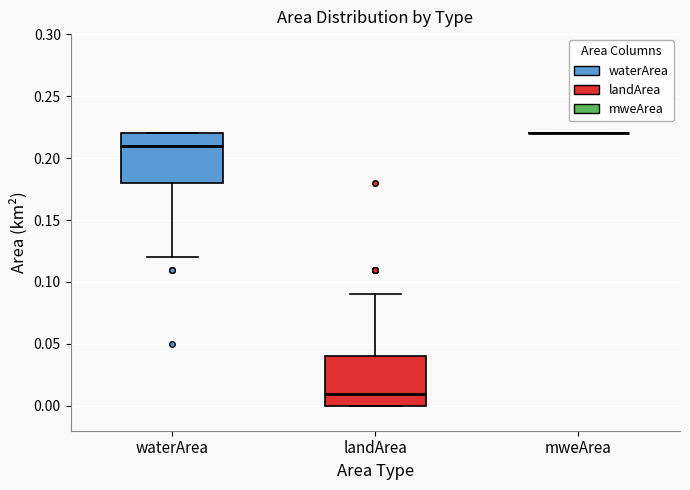

Reading left to right, transcribe this box plot: for each box, give where its median line is, the range the box spans, and where its two whiskers end, as read against the y-axis. The values are not printed on the chart, so give them approximately, as read against the axis.

waterArea: median 0.21, box 0.18 to 0.22, whiskers 0.12 to 0.22
landArea: median 0.01, box 0.00 to 0.04, whiskers 0.00 to 0.09
mweArea: box collapsed to a line at 0.22, whiskers 0.22 to 0.22